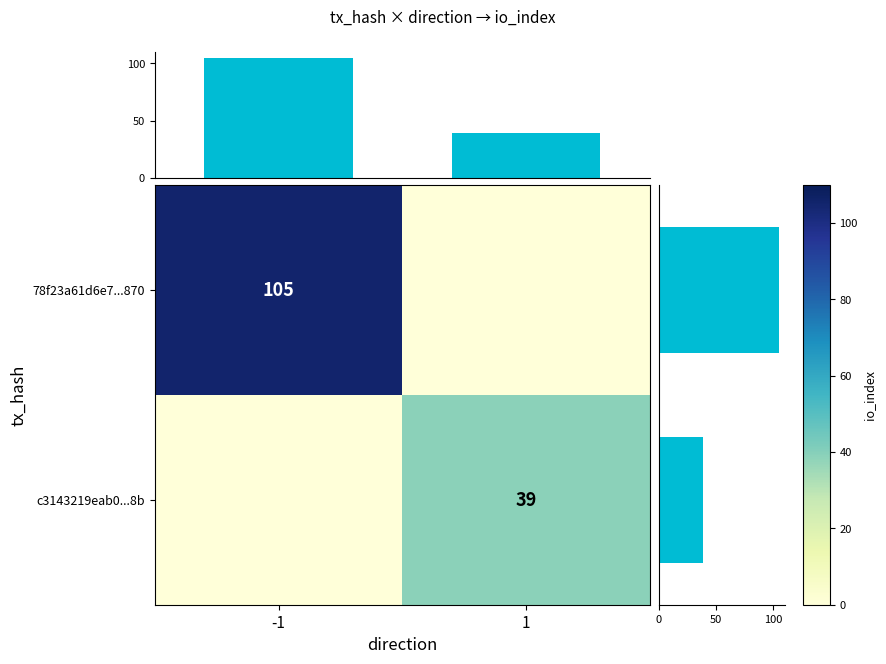

The col sum series shows 158 at -1. True or false?

False